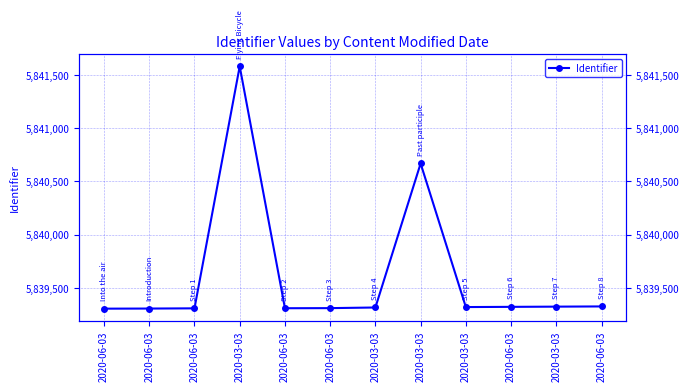

Reading left to right, list all the values displayed in this chart.

5839303	5839304	5839306	5841583	5839307	5839308	5839314	5840669	5839318	5839320	5839322	5839324